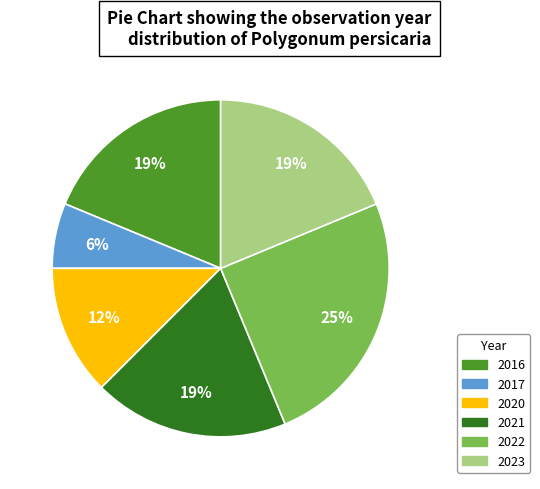

Is there a majority slice in this chart?

No